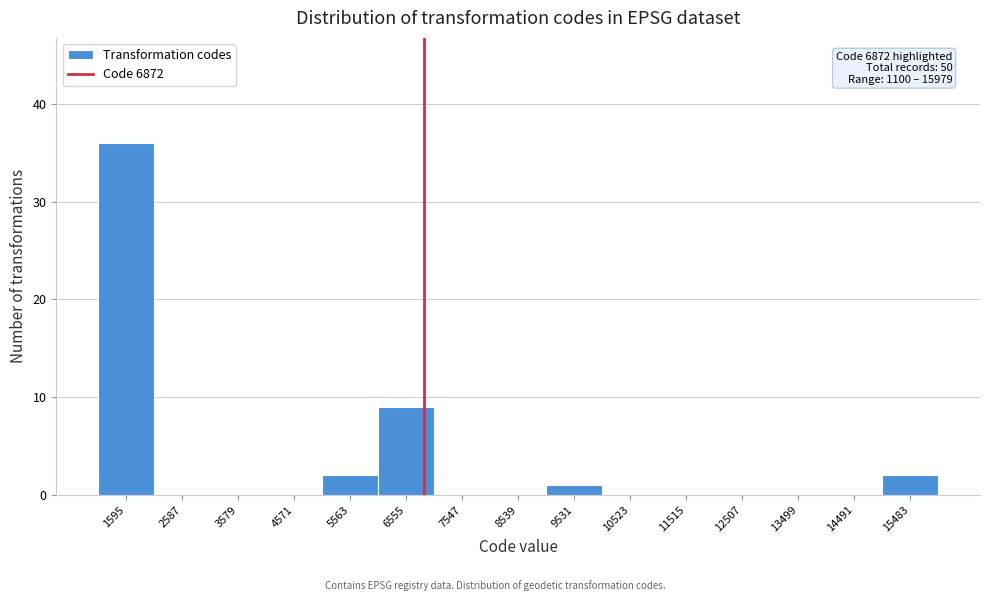

Which range on the x-axis has the tallest bar?

1100 to 2100